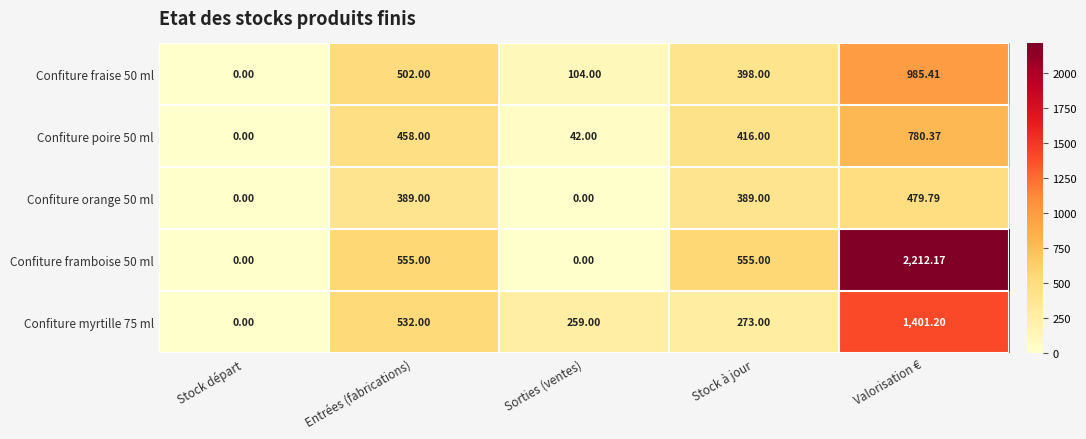

Where does the Confiture poire 50 ml series first go above 416?

Entrées (fabrications)